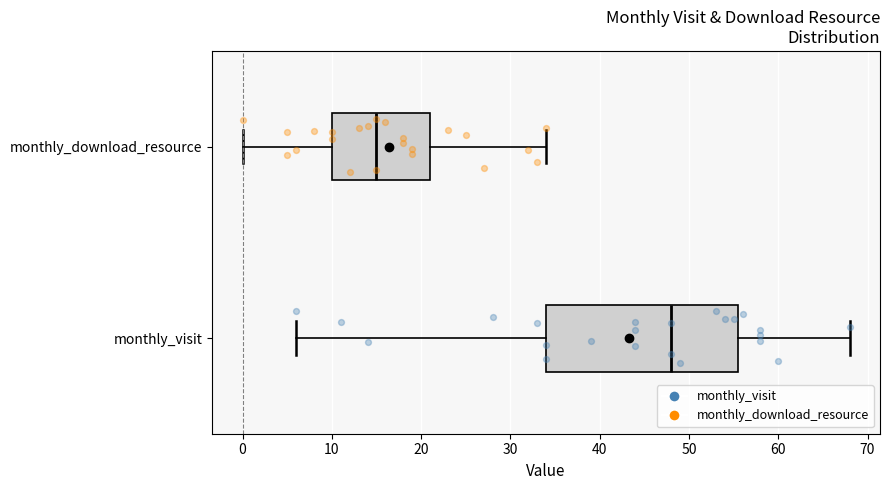

Where is the left edge of the box for monthly_download_resource on the x-axis? The values are not printed on the chart, so give them approximately, as read against the axis.

10